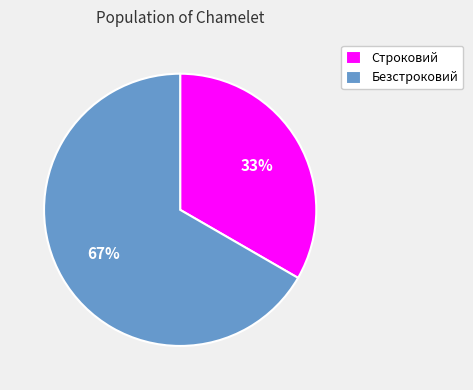

Which category has the biggest portion of the pie?

Безстроковий